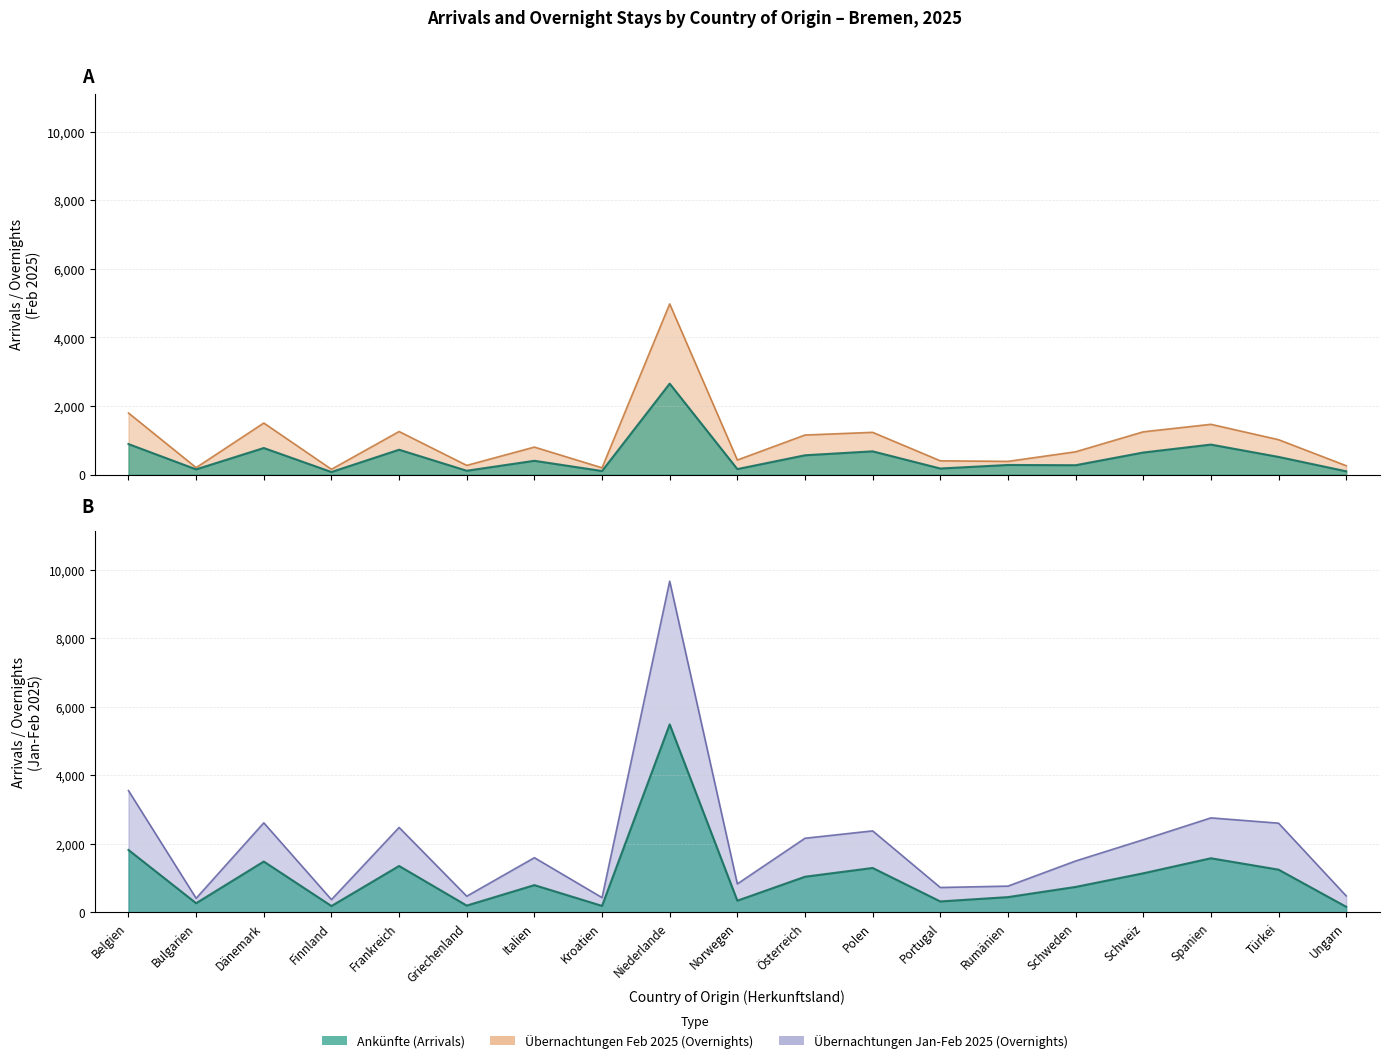

Is it true that Ankünfte Jan-Feb 2025 equals 577 at Dänemark?

False